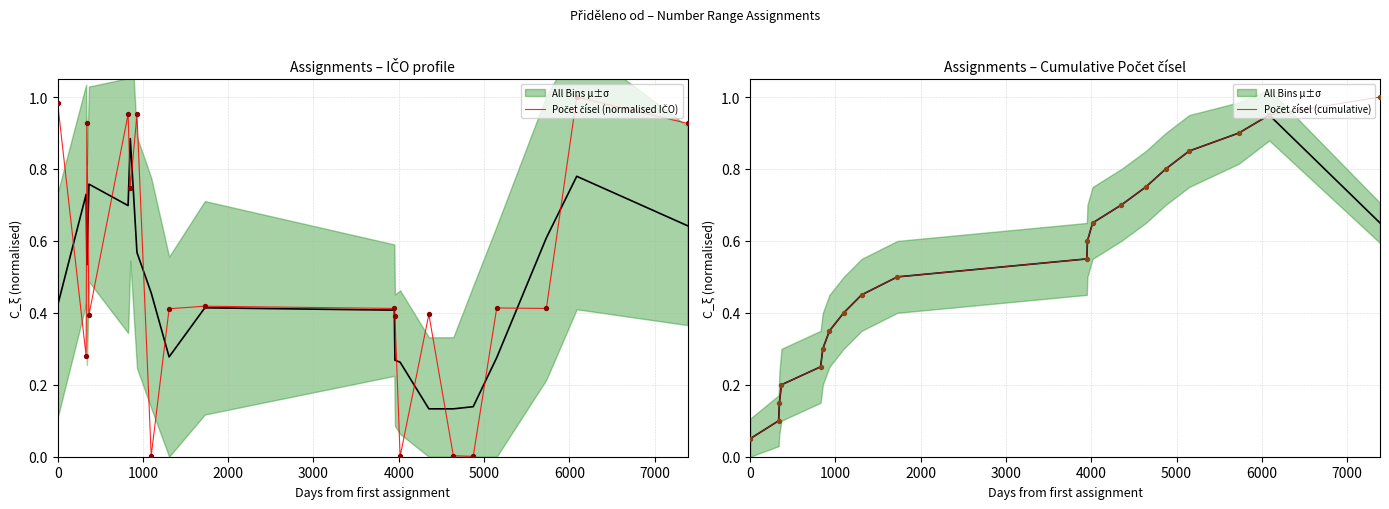

Which series has the largest total across all categories?

Počet čísel (cumulative)